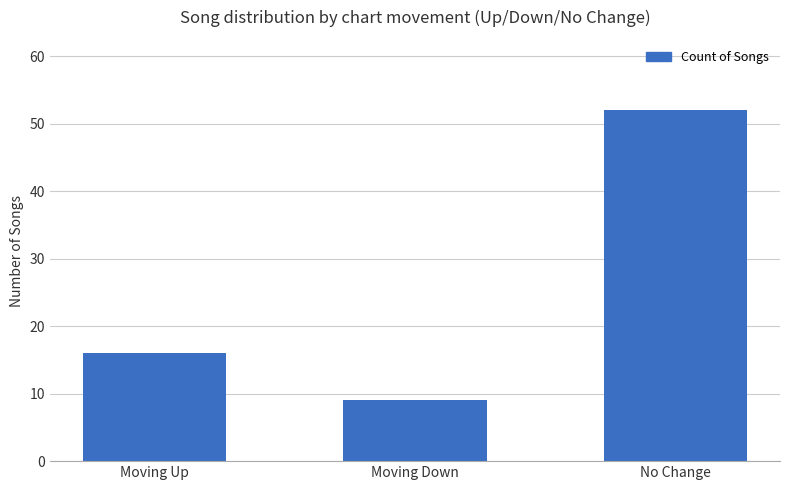

Rank the categories by value from lowest to highest.

Moving Down, Moving Up, No Change